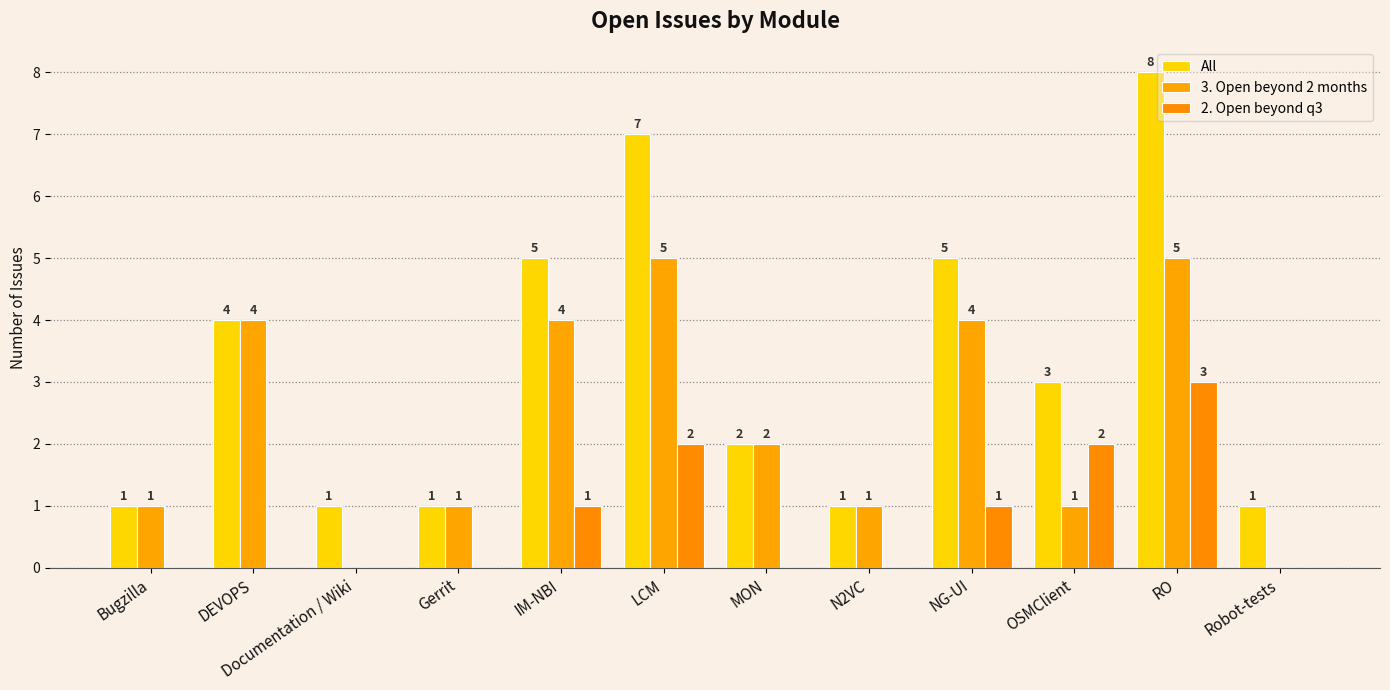

Is it true that 2. Open beyond q3 equals 1 at IM-NBI?

True